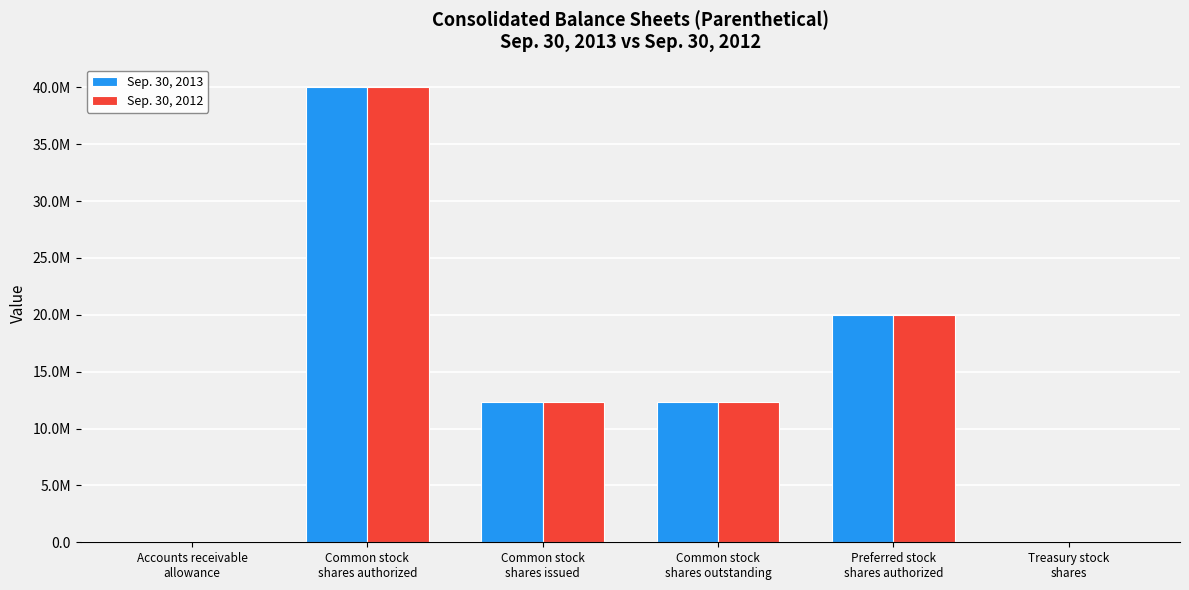

Which has a higher value, Common stock
shares issued or Common stock
shares authorized?

Common stock
shares authorized